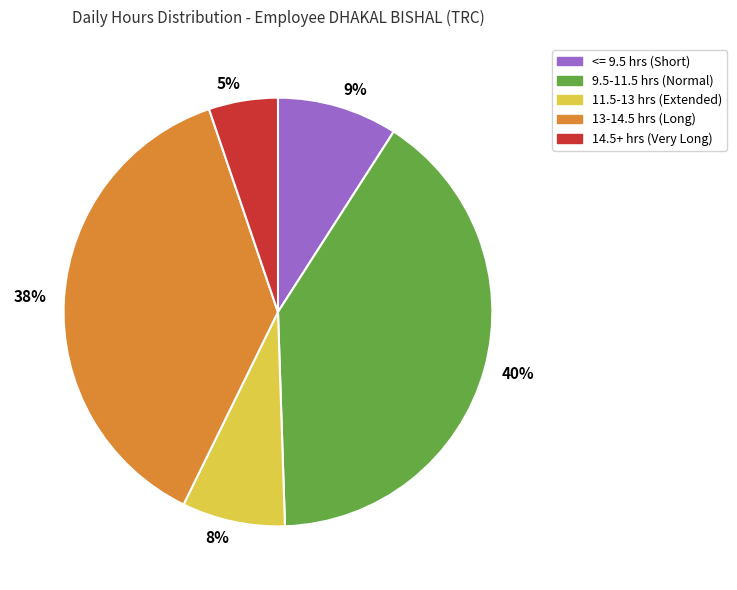

How many slices are in this pie chart?

5